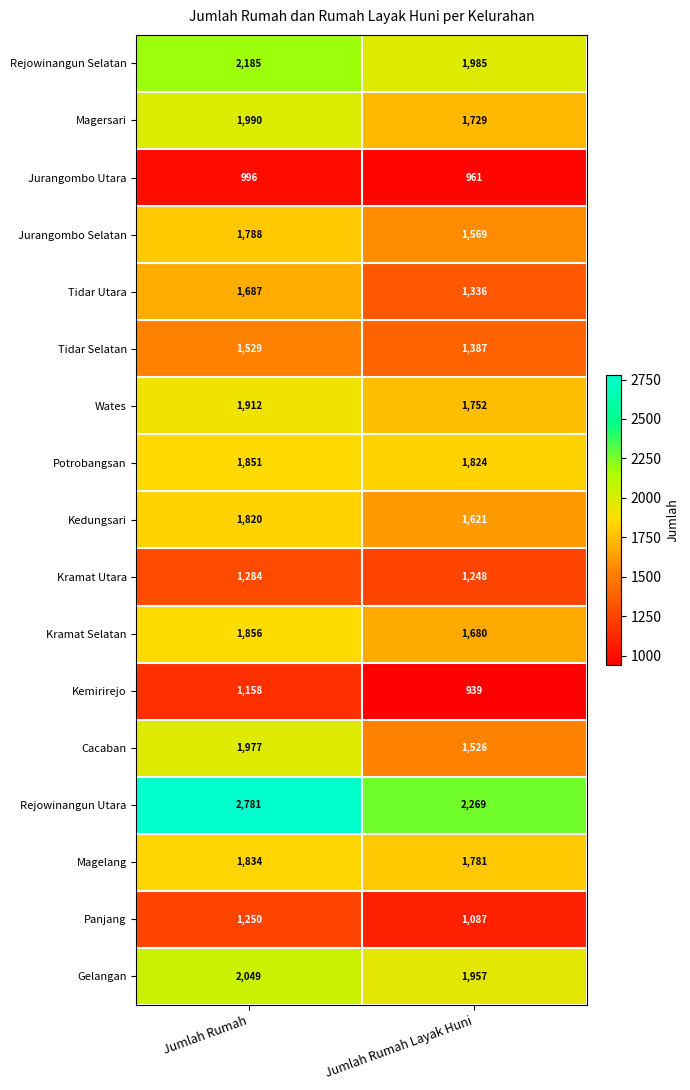

What is the difference between the Tidar Utara values at Jumlah Rumah and Jumlah Rumah Layak Huni?

351